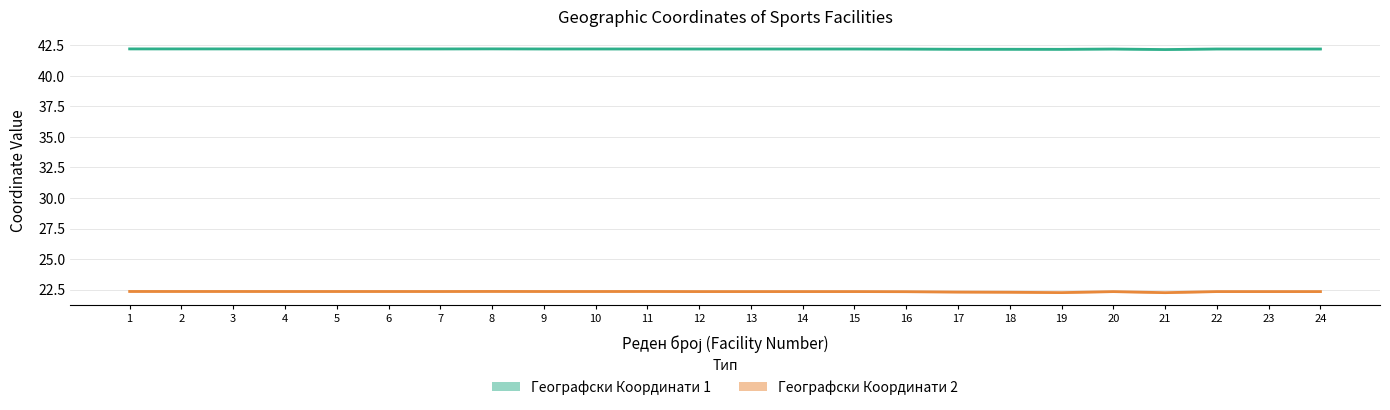

The Географски Координати 2 series shows 22.3 at 14. True or false?

True